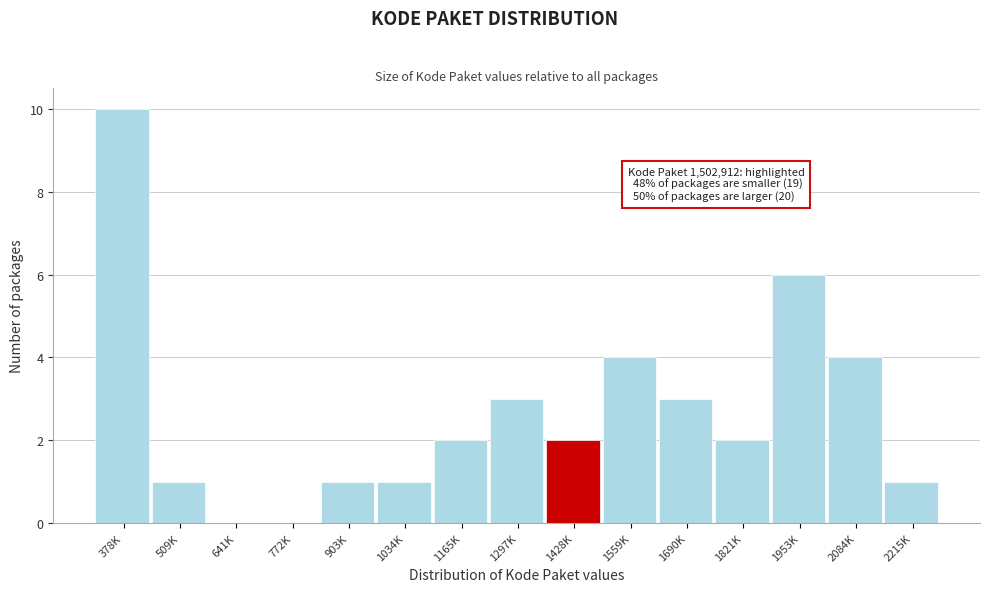

Reading right to left, list all the values displayed in this chart.

2215K=1	2084K=4	1953K=6	1821K=2	1690K=3	1559K=4	1428K=2	1297K=3	1165K=2	1034K=1	903K=1	772K=0	641K=0	509K=1	378K=10